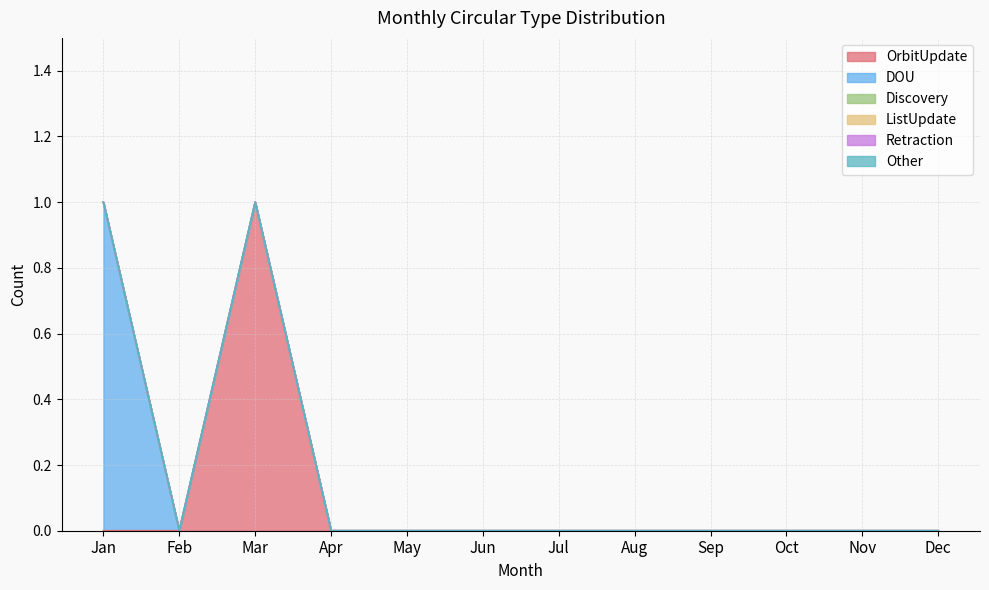

Rank the categories by OrbitUpdate value from lowest to highest.

Jan, Feb, Apr, May, Jun, Jul, Aug, Sep, Oct, Nov, Dec, Mar